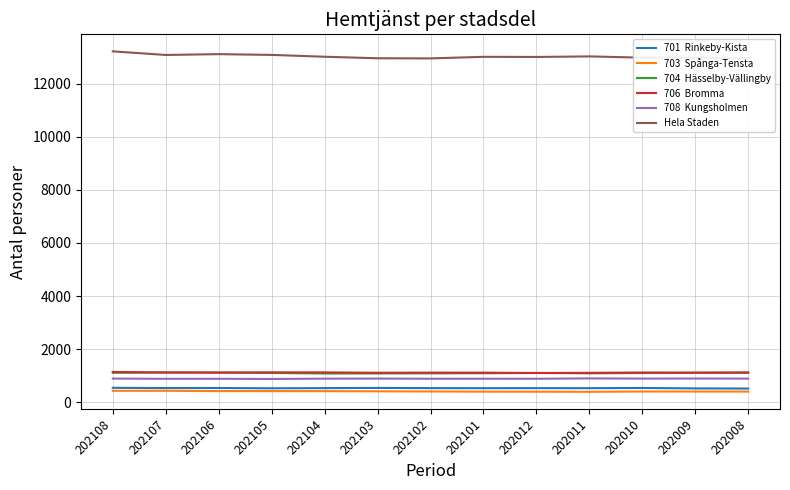

What is the spread (max minus min) of values at 202108?

12785